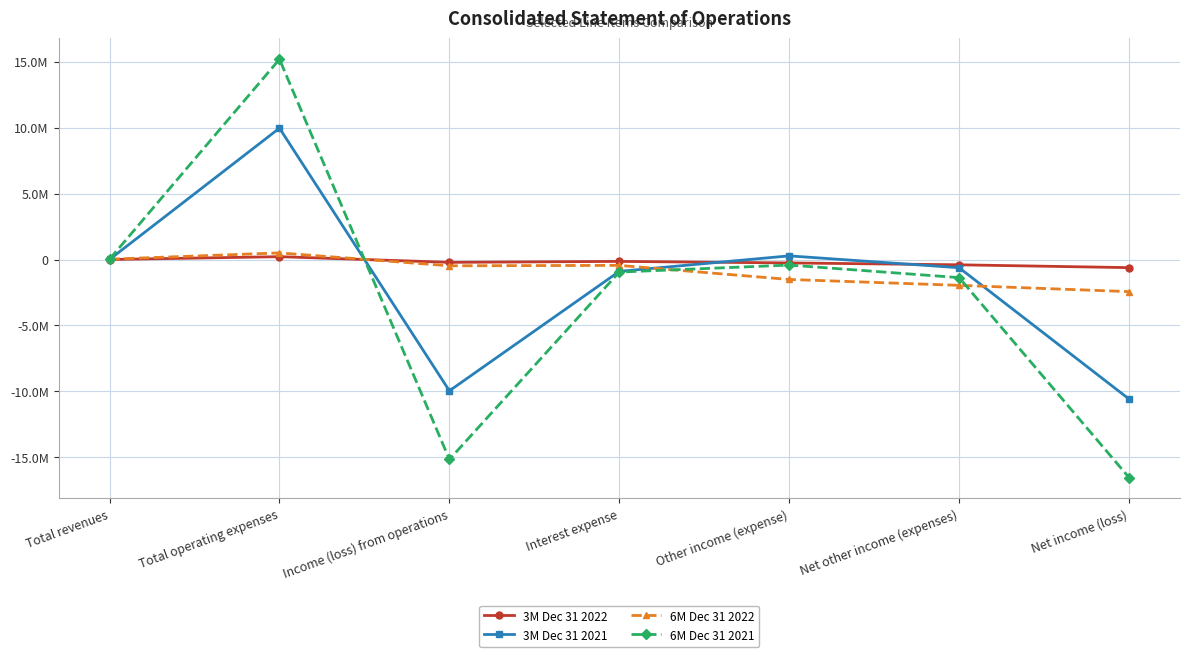

What is the label of the 1st point from the left?

Total revenues